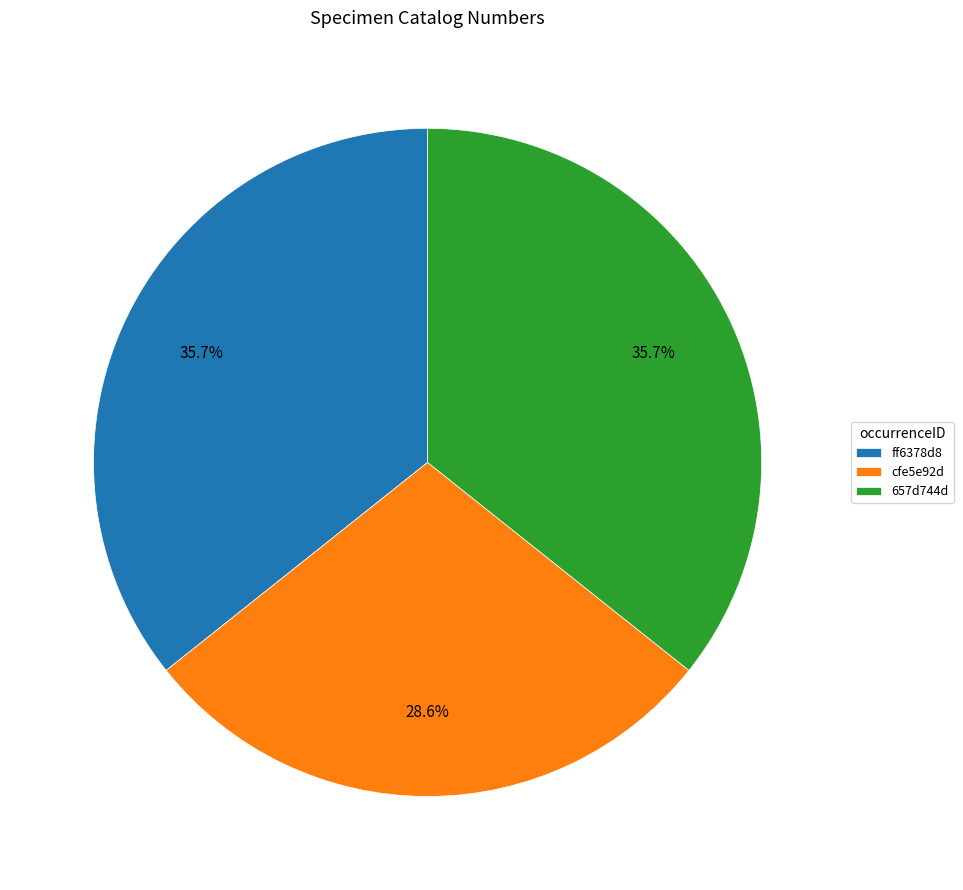

Which slice is the smallest?

cfe5e92d